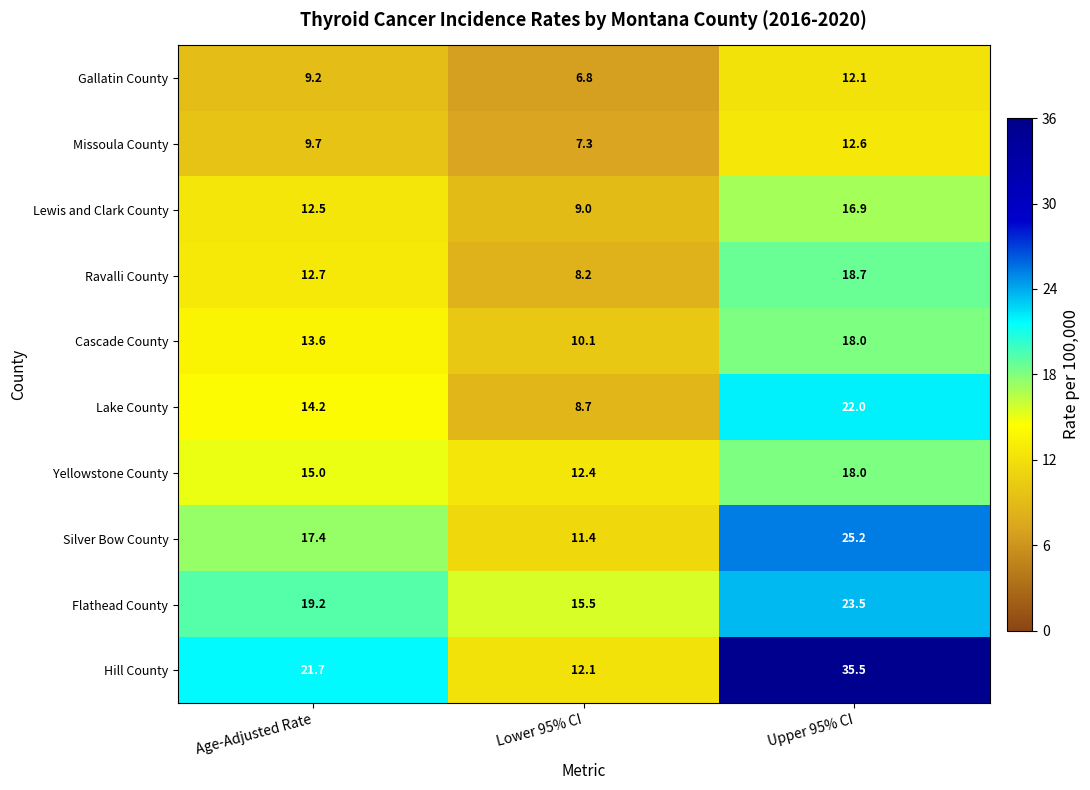

What is the approximate value of Lewis and Clark County at Lower 95% CI?

9.0